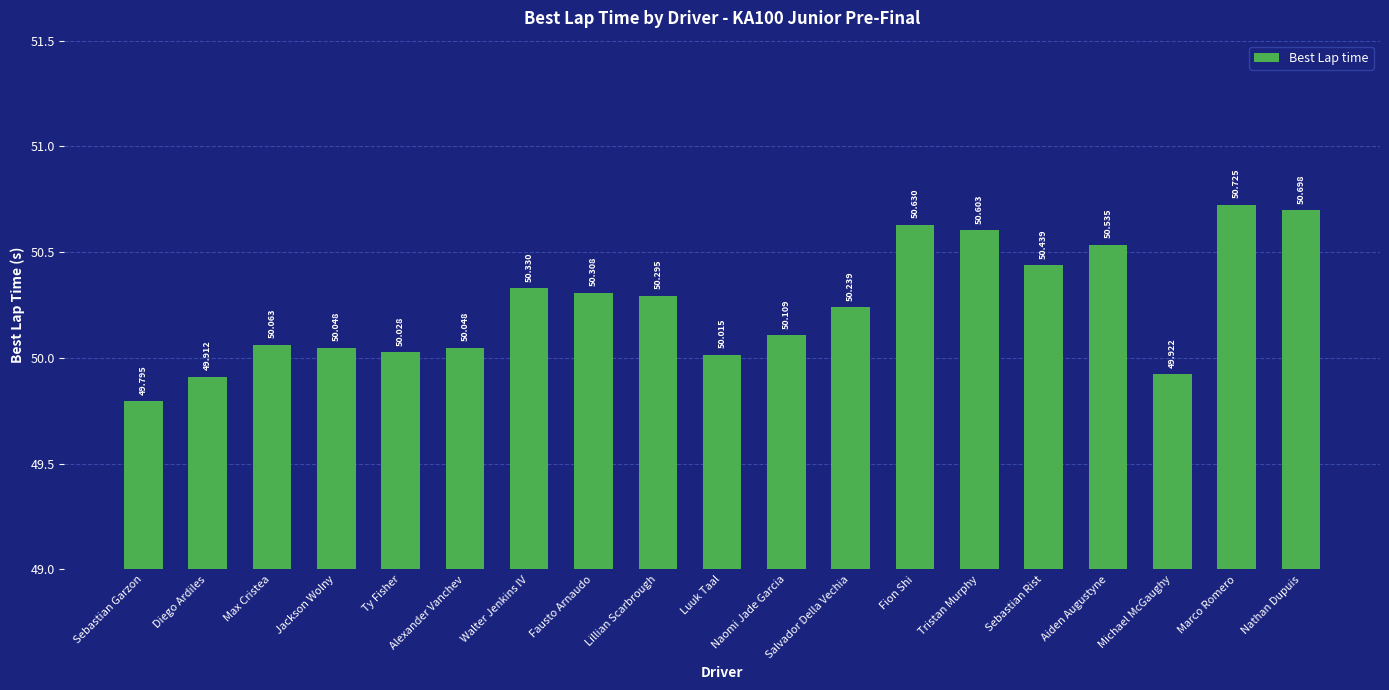

What is the difference between the maximum and minimum values?

0.9